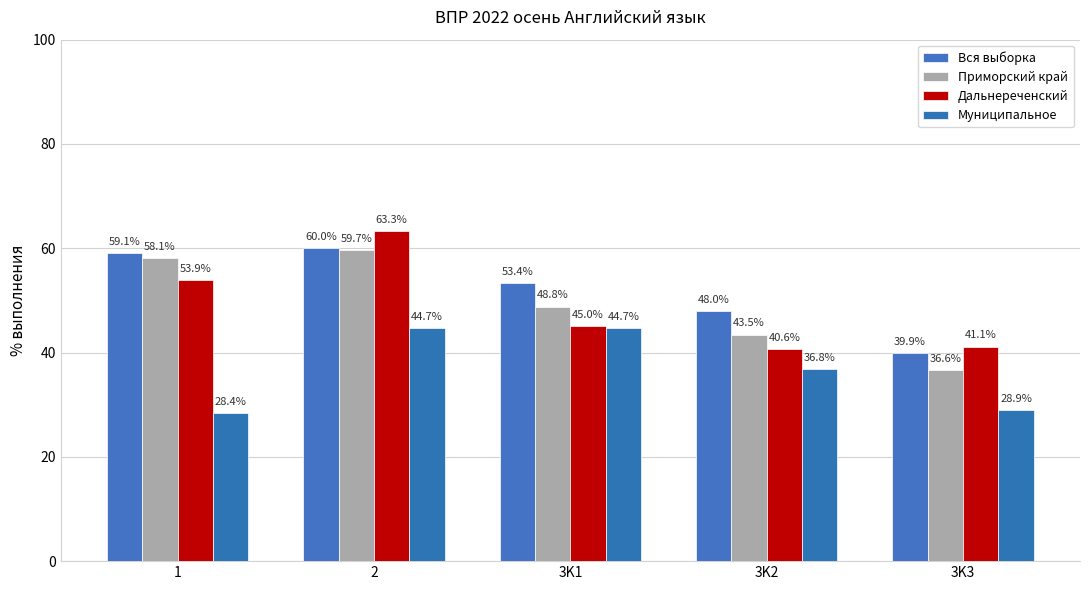

The value of Приморский край at 3K1 is 33.6. True or false?

False